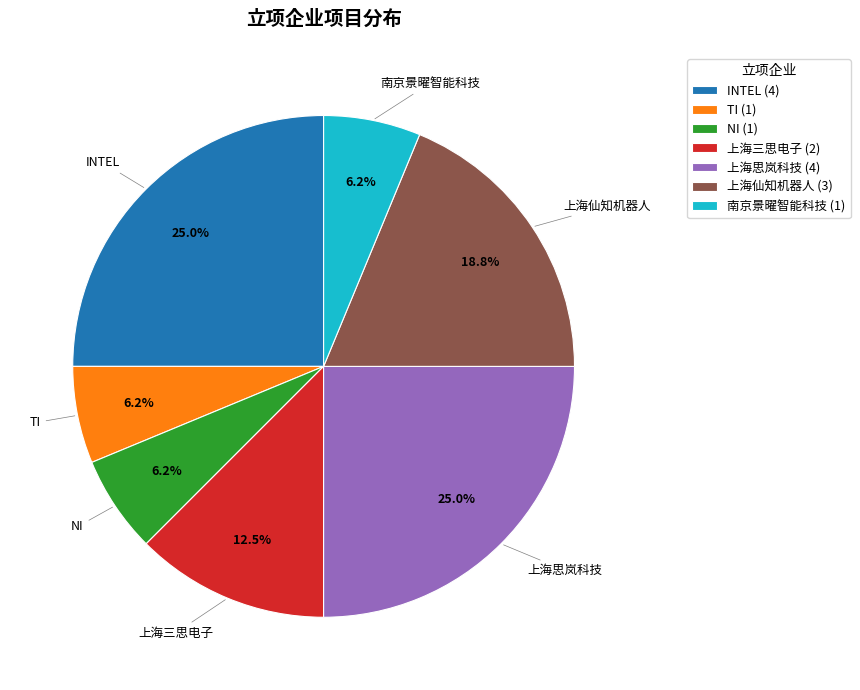

Which has a higher value, 上海三思电子 or INTEL?

INTEL